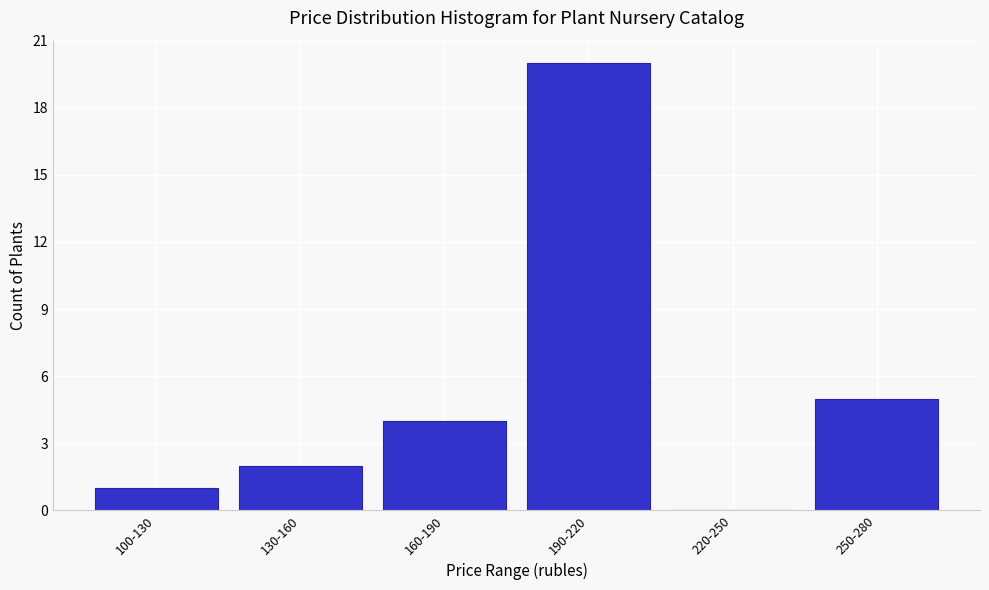

Reading left to right, transcribe all the data shown in this chart.

100-130=1	130-160=2	160-190=4	190-220=20	220-250=0	250-280=5